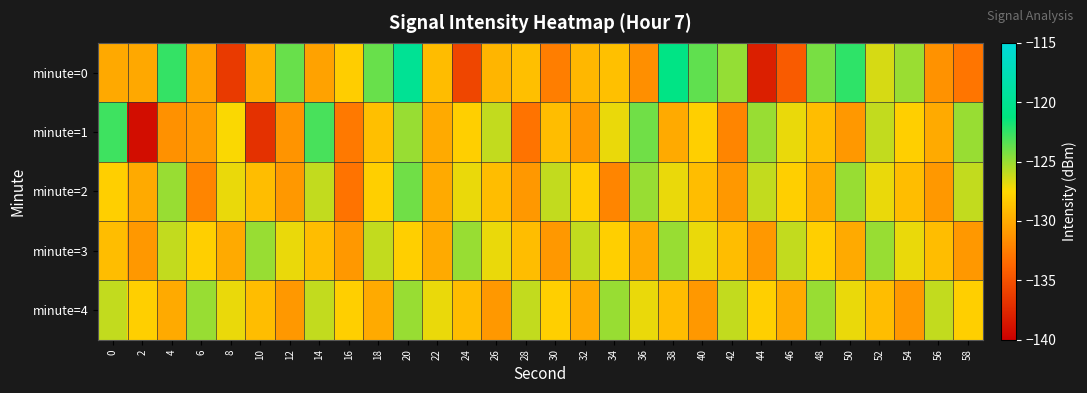

Which has a higher value, 28 or 54?

54